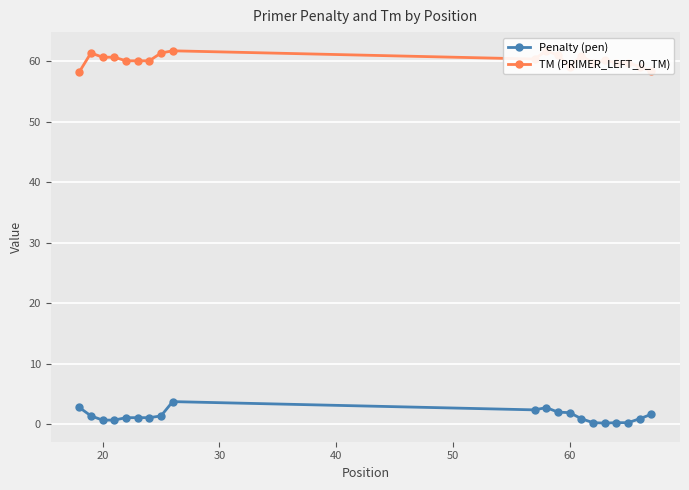

Which series has the widest spread of values?

Penalty (pen)